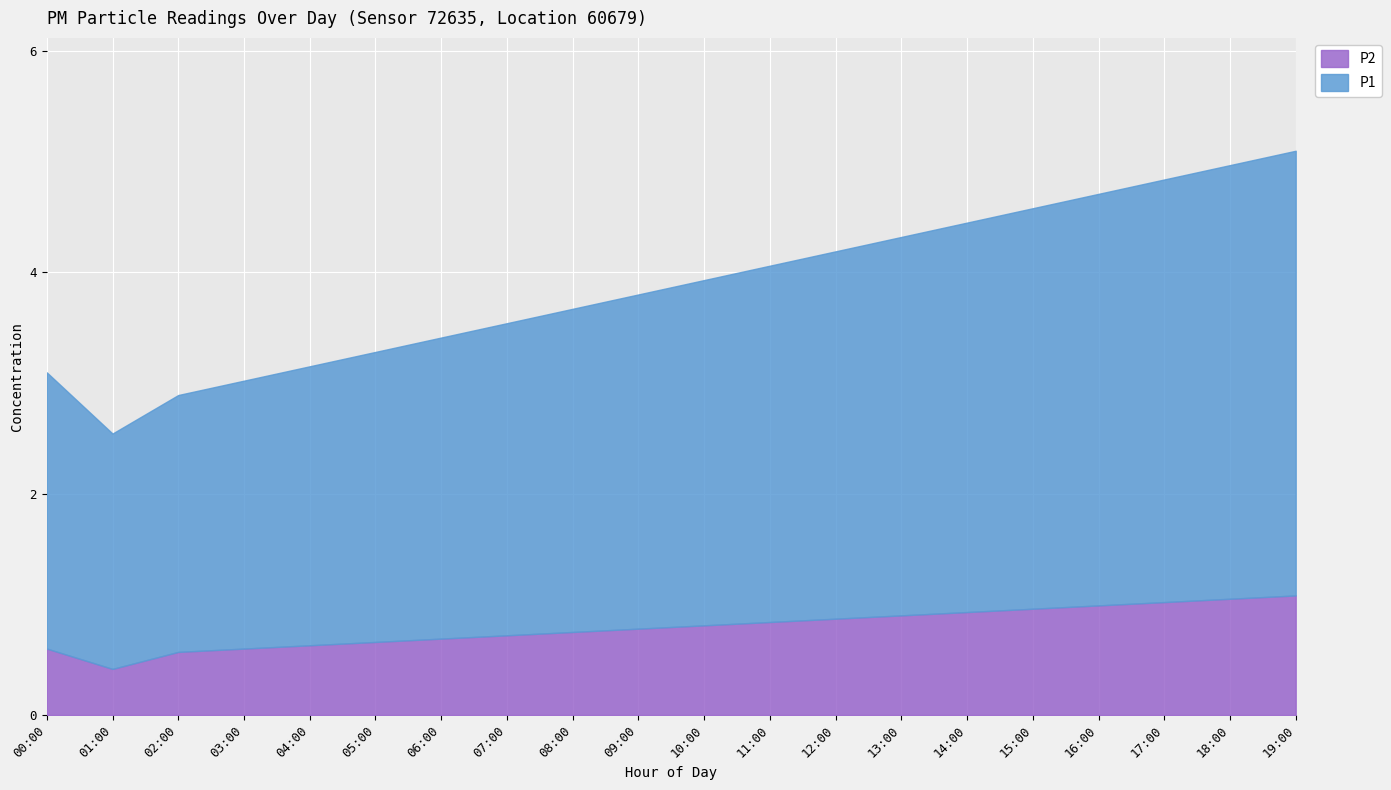

Between 07:00 and 02:00, which is larger?

07:00